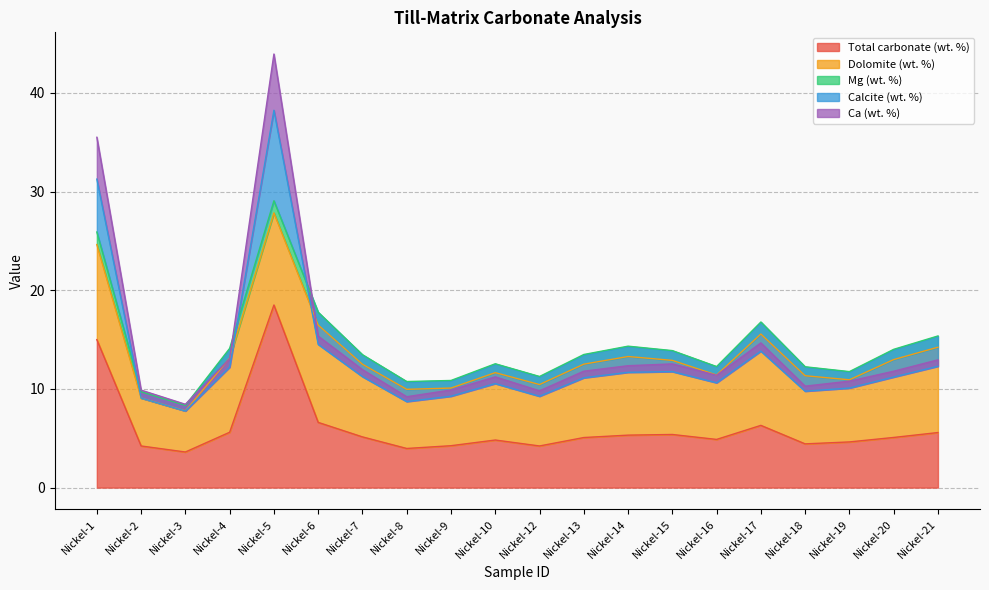

What is the difference between the maximum and minimum values in the Ca (wt. %) series?

5.2